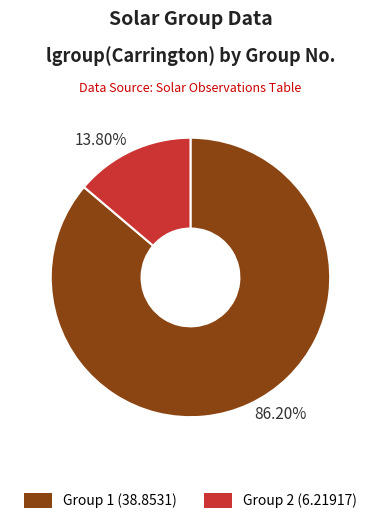

How many slices are in this pie chart?

2